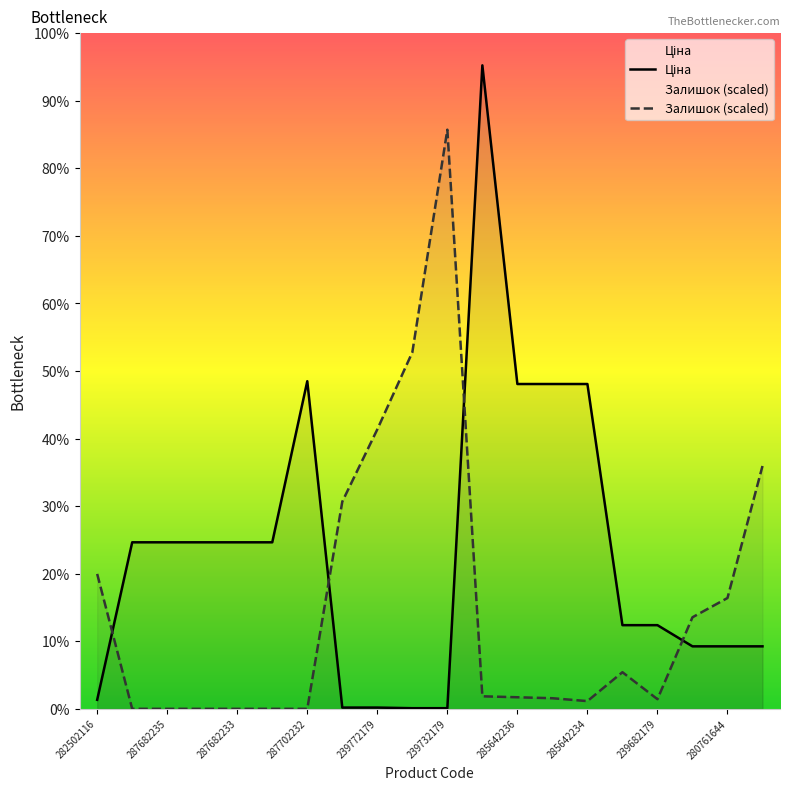

The value of Залишок at 239732195 is 32157.0. True or false?

True